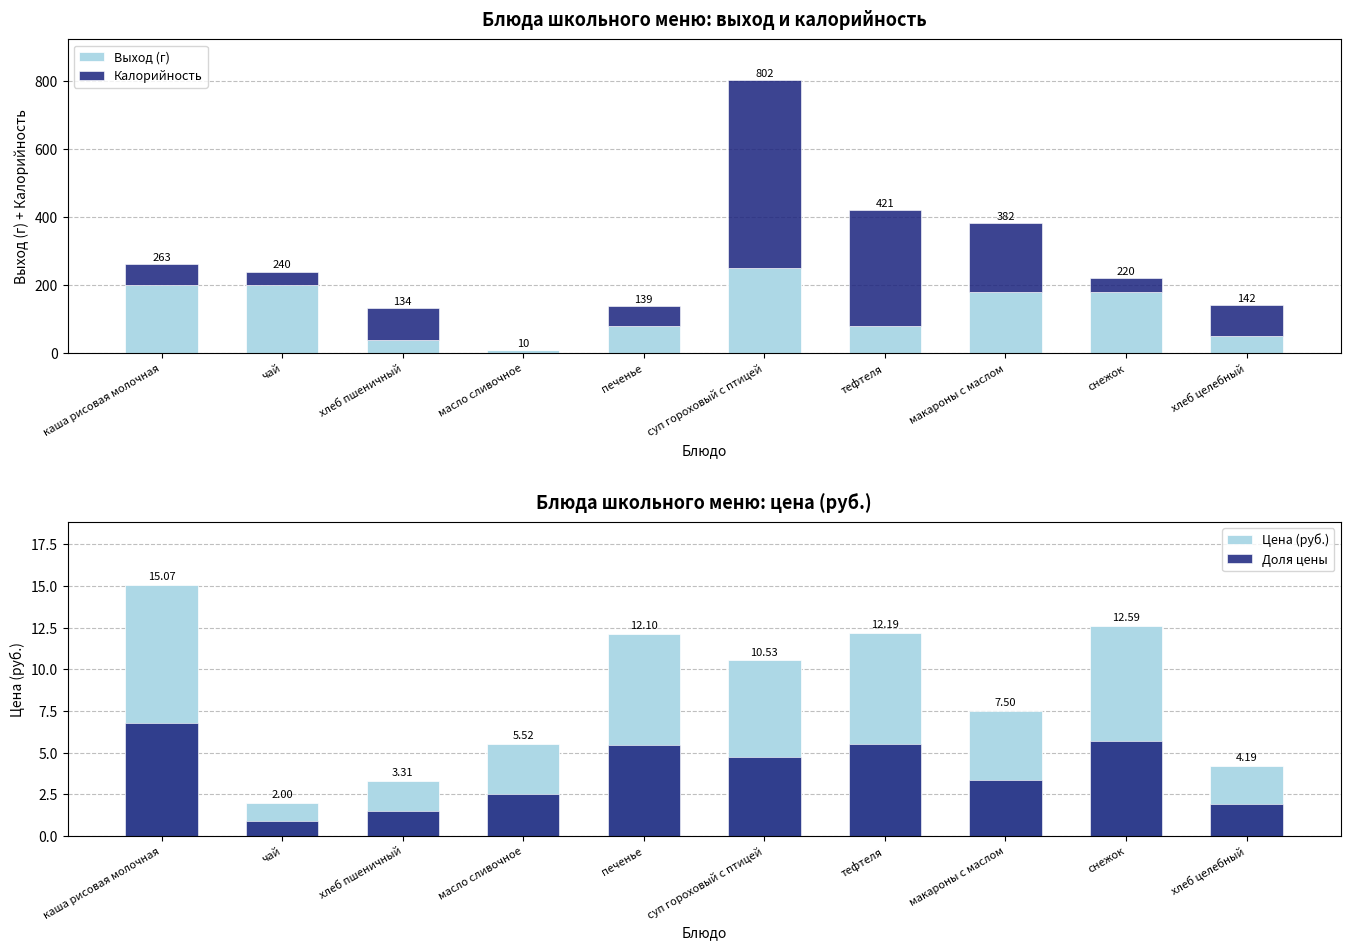

What is the lowest value of the Выход (г) series?

10.0